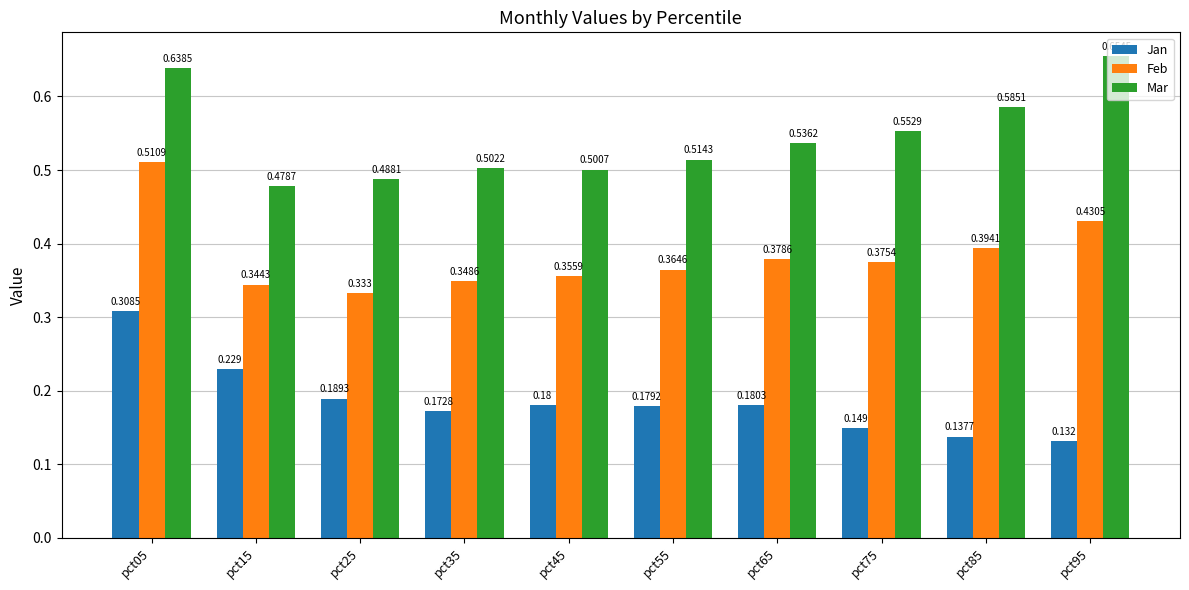

At pct35, list the series in order from smallest to largest.

Jan, Feb, Mar